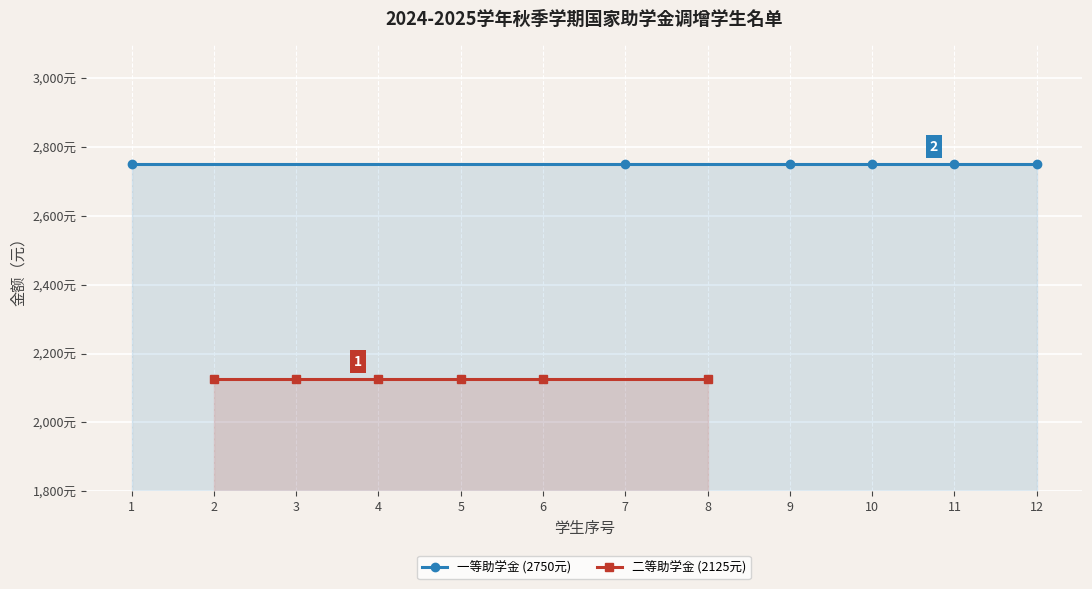

Reading left to right, list all the values displayed in this chart.

一等助学金 (2750元): 2750	2750	2750	2750	2750	2750
二等助学金 (2125元): 2125	2125	2125	2125	2125	2125